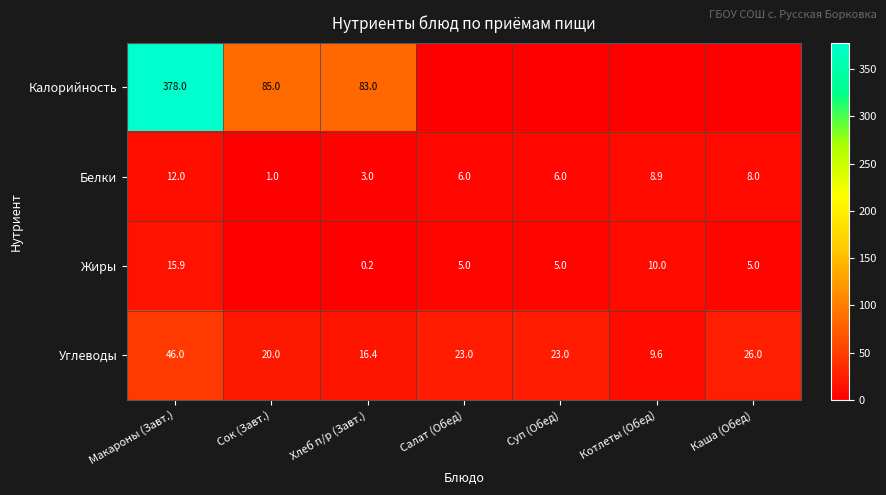

What is the sum of all Углеводы values?

164.0